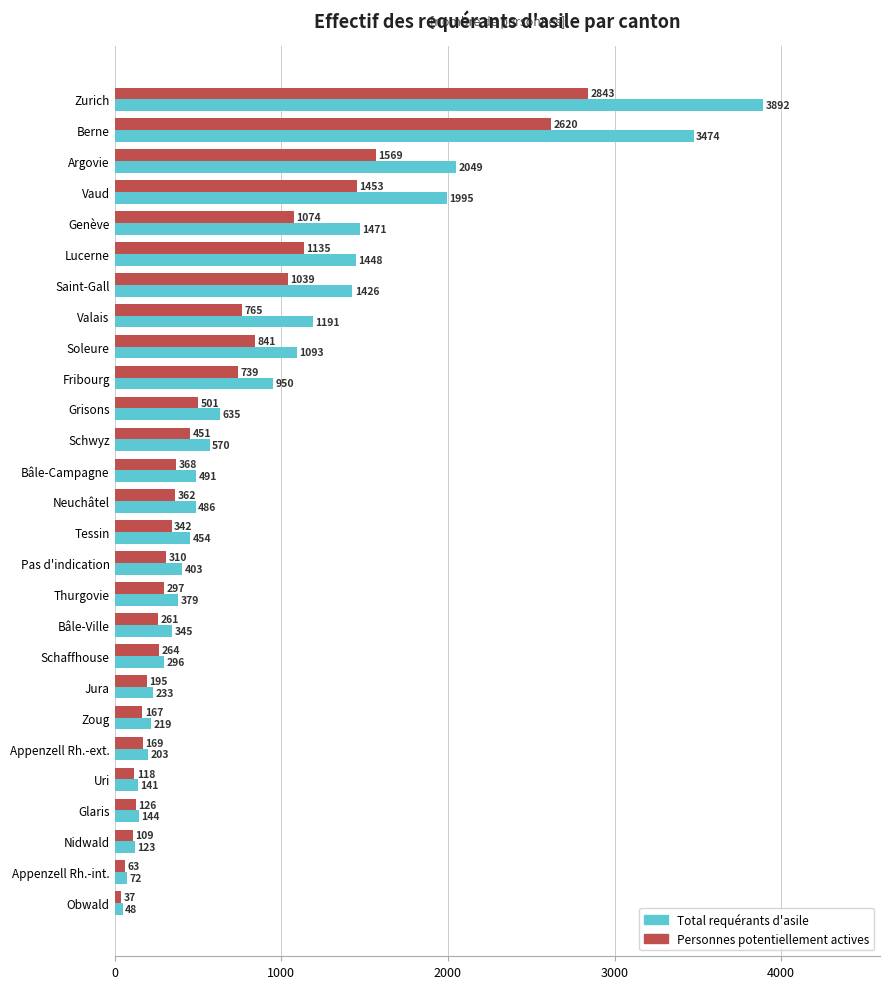

Which series has the largest range (max minus min)?

Total requérants d'asile